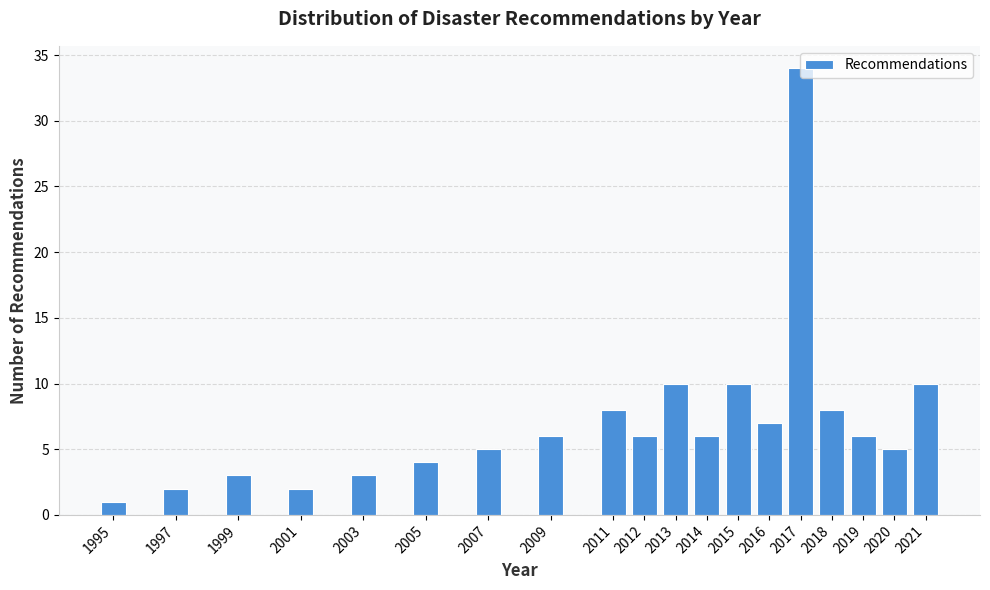

What is the difference between the second highest and second lowest values?

8